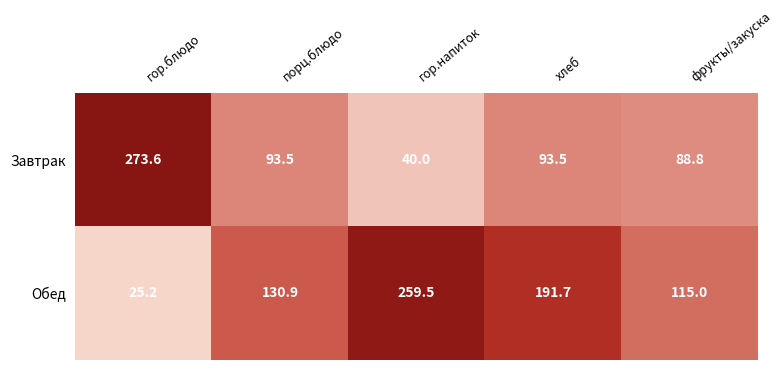

What is the smallest value displayed?

25.2